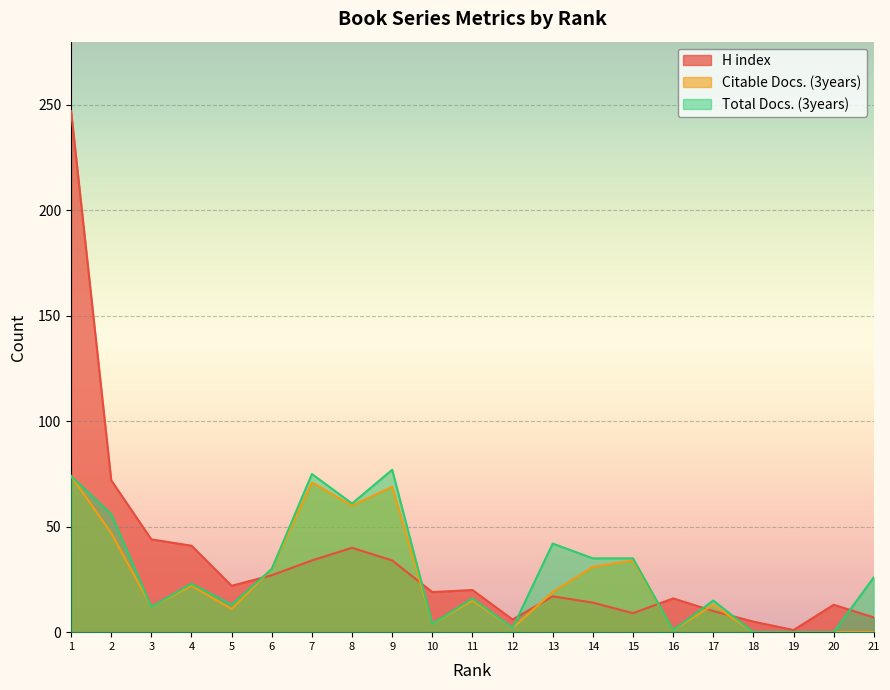

Is it true that H index equals 4 at 17?

False